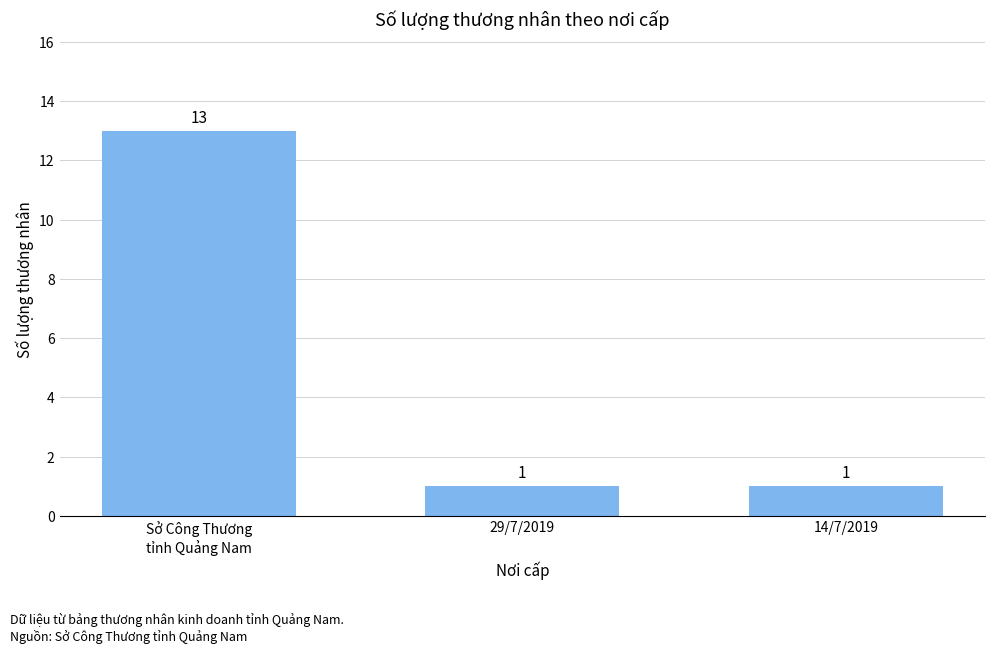

Reading left to right, extract all data points from this chart.

13	1	1